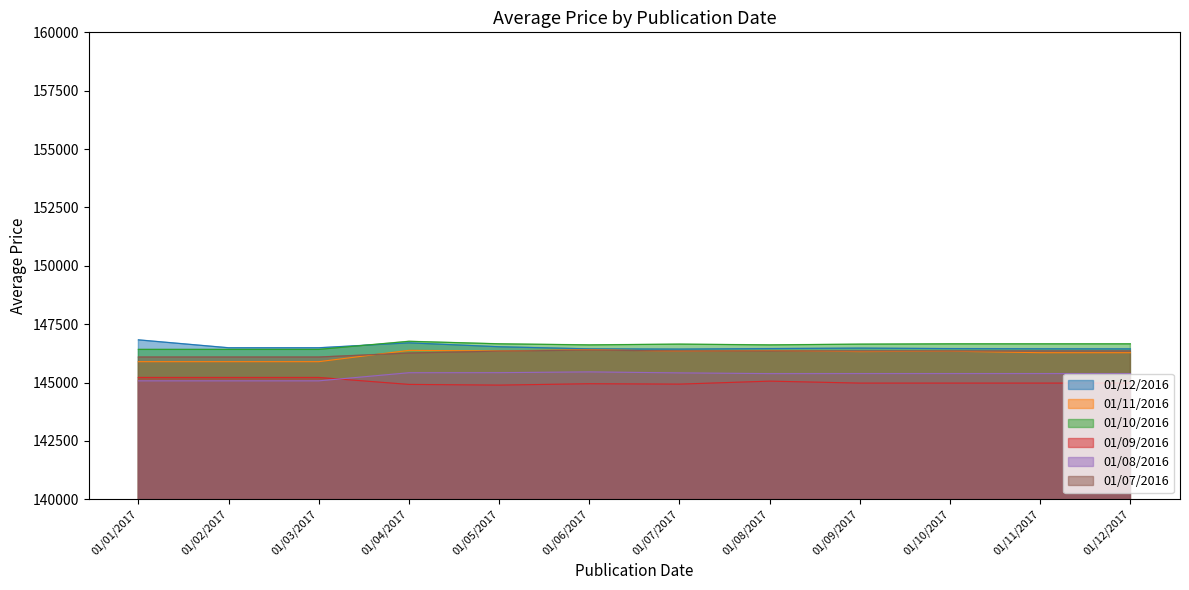

What is the difference between the maximum and minimum values in the 01/07/2016 series?

297